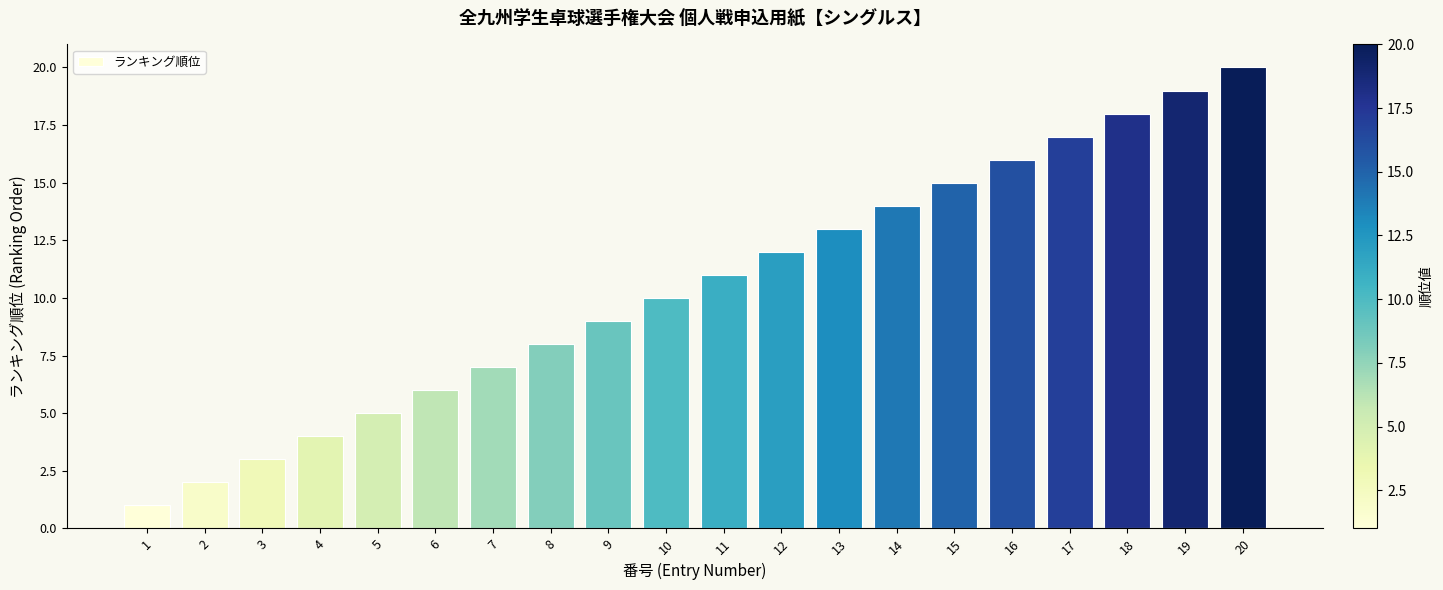

Which label corresponds to the smallest value in the chart?

1